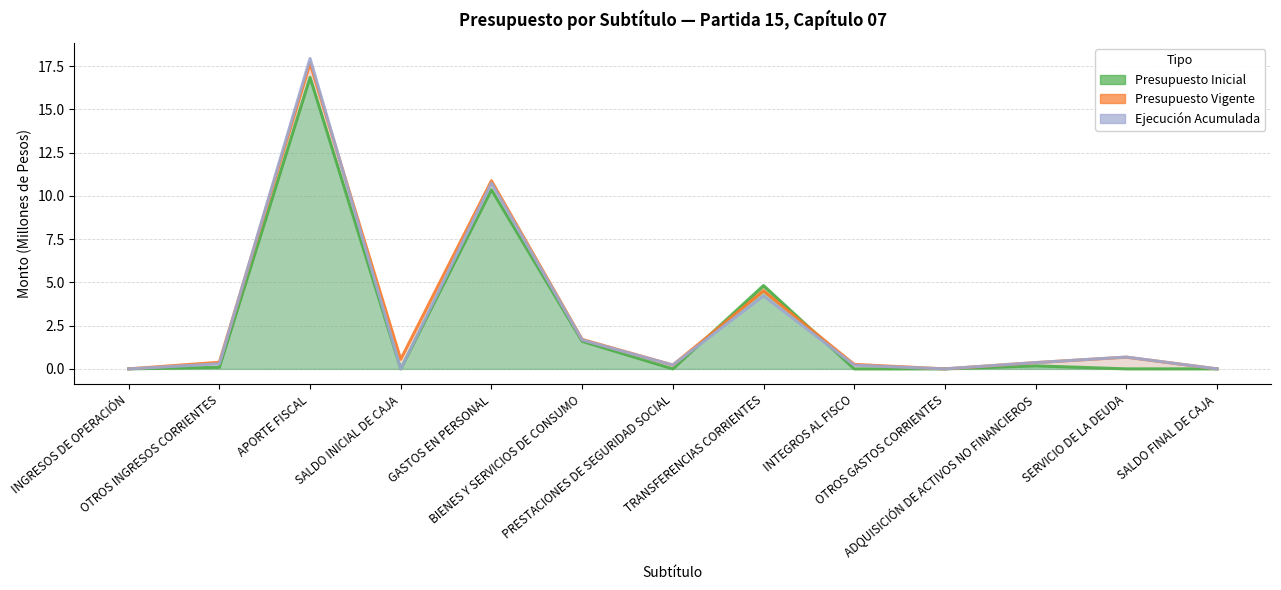

Rank the series by their maximum value, from highest to lowest.

Ejecución Acumulada, Presupuesto Vigente, Presupuesto Inicial